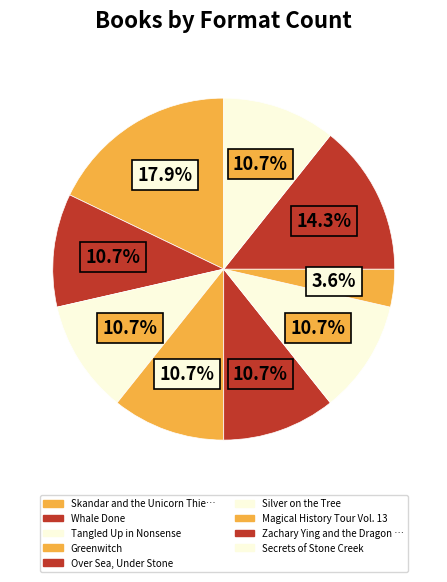

Count the number of slices in the pie.

9